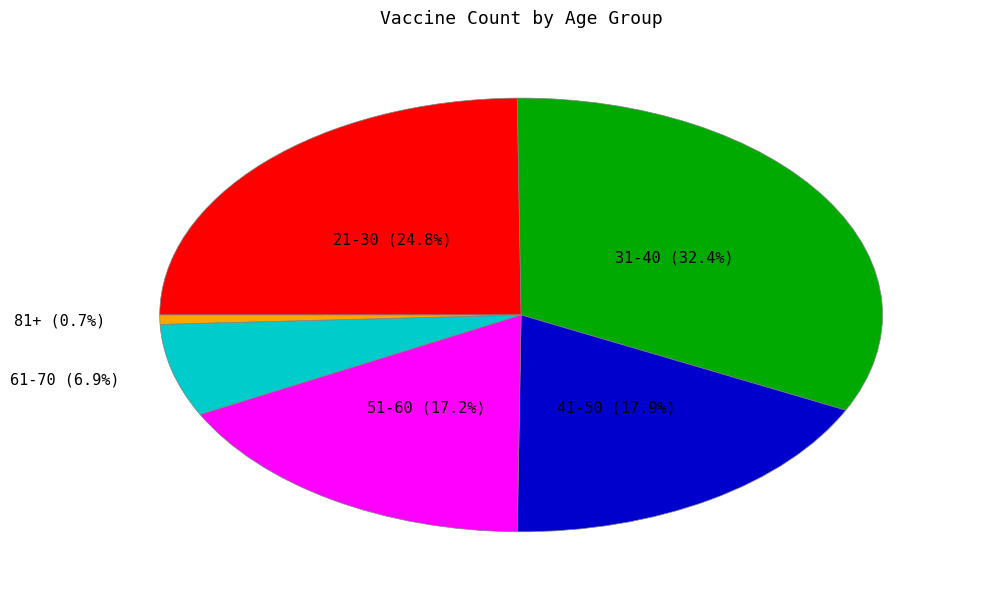

How many slices are in this pie chart?

6